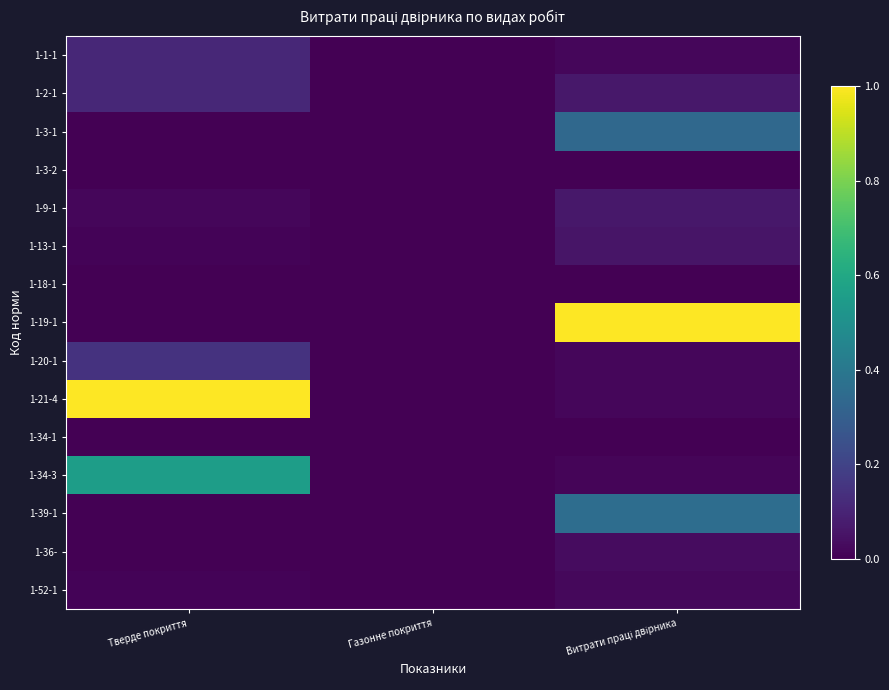

At how many categories does at least one series exceed 0?

2